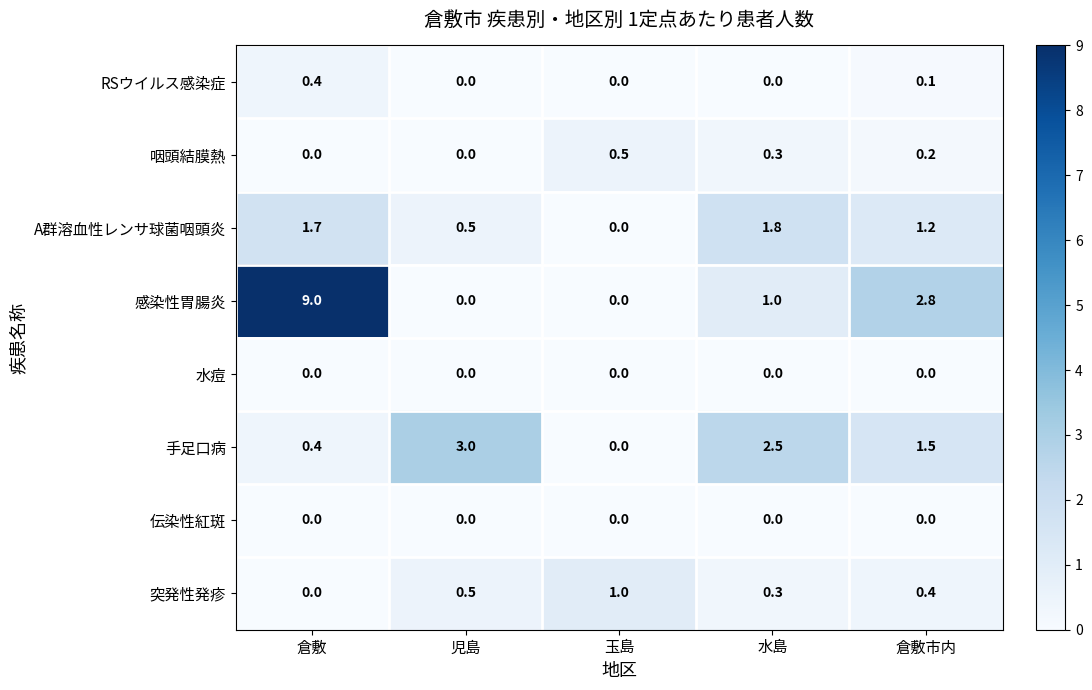

Where is 手足口病 nearest to the value 1?

倉敷市内